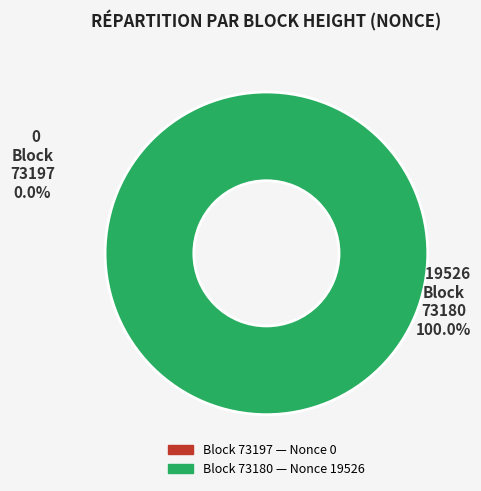

To the nearest percent, what is the difference between the largest and smallest slice percentages?

100%